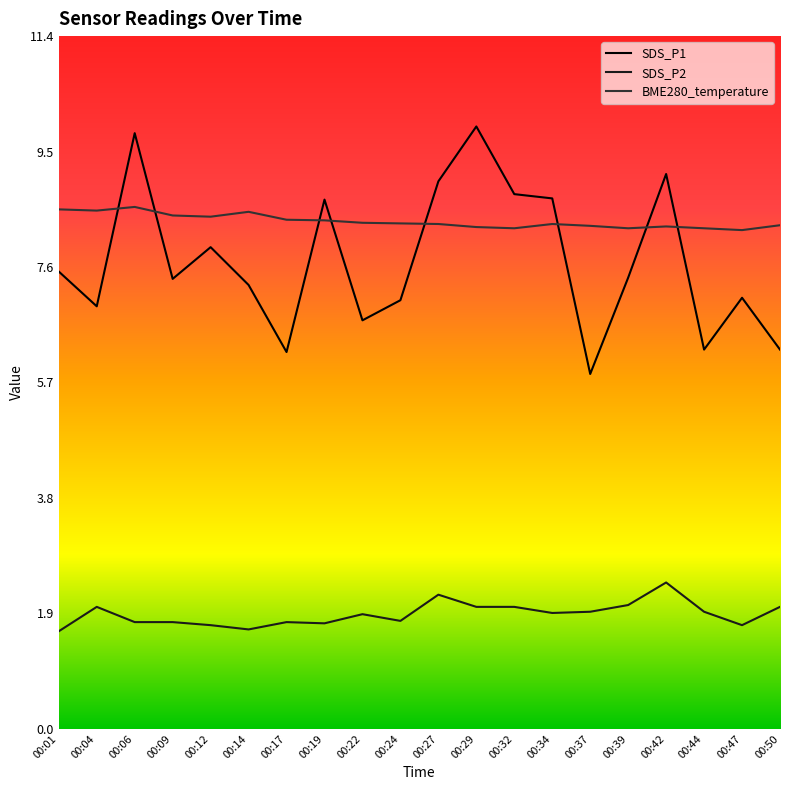

What is the minimum value for SDS_P2?

1.6